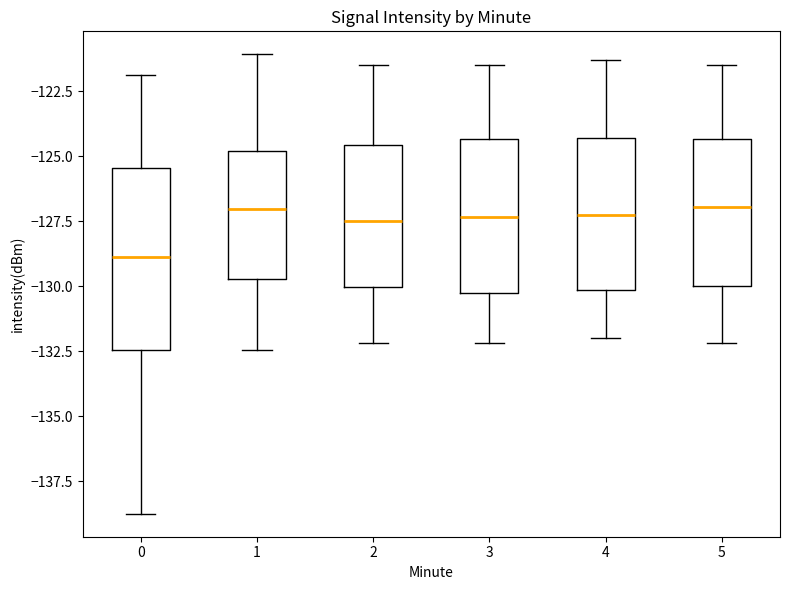

Reading left to right, read every box against the y-axis: the position of its median line, the range the box covers, and the ends of its whiskers. The values are not printed on the chart, so give them approximately, as read against the axis.

0: median -129.0, box -132.5 to -125.5, whiskers -138.5 to -122.0
1: median -127.0, box -129.5 to -125.0, whiskers -132.5 to -121.0
2: median -127.5, box -130.0 to -124.5, whiskers -132.0 to -121.5
3: median -127.5, box -130.5 to -124.5, whiskers -132.0 to -121.5
4: median -127.0, box -130.0 to -124.5, whiskers -132.0 to -121.5
5: median -127.0, box -130.0 to -124.5, whiskers -132.0 to -121.5